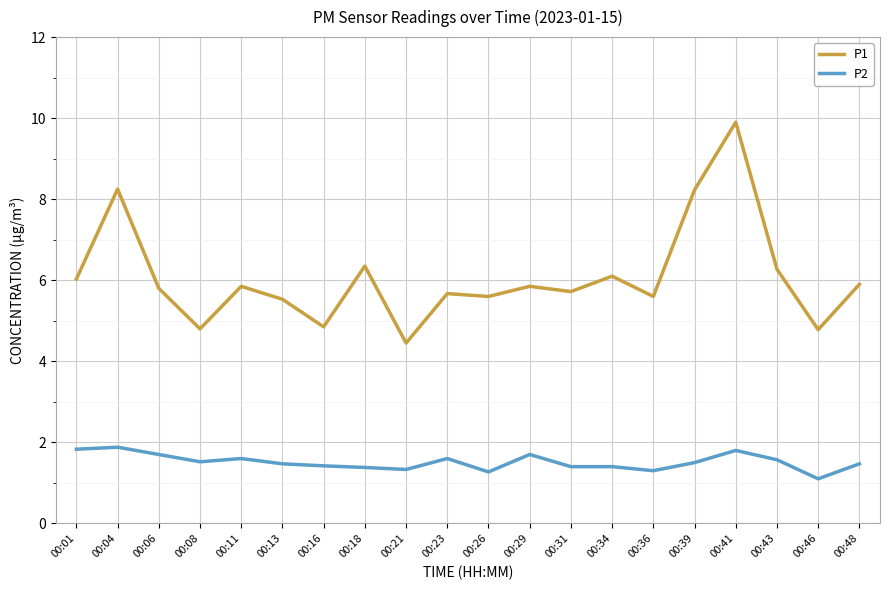

Count the number of categories in the chart.

20